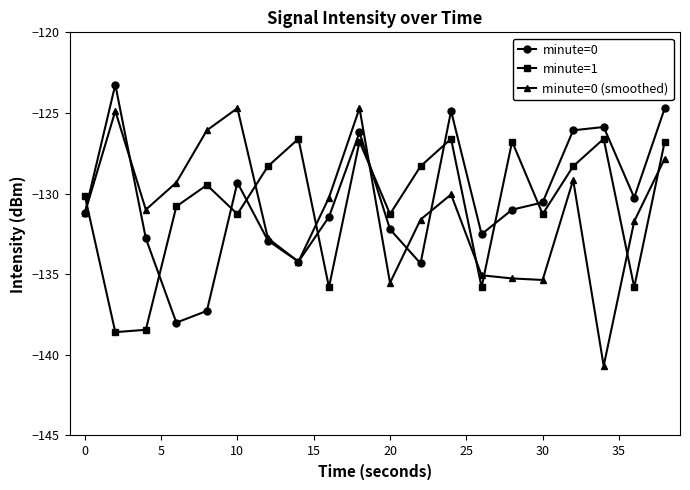

What is the value of the minute=0 (smoothed) point at the 5th from the left?

-126.1